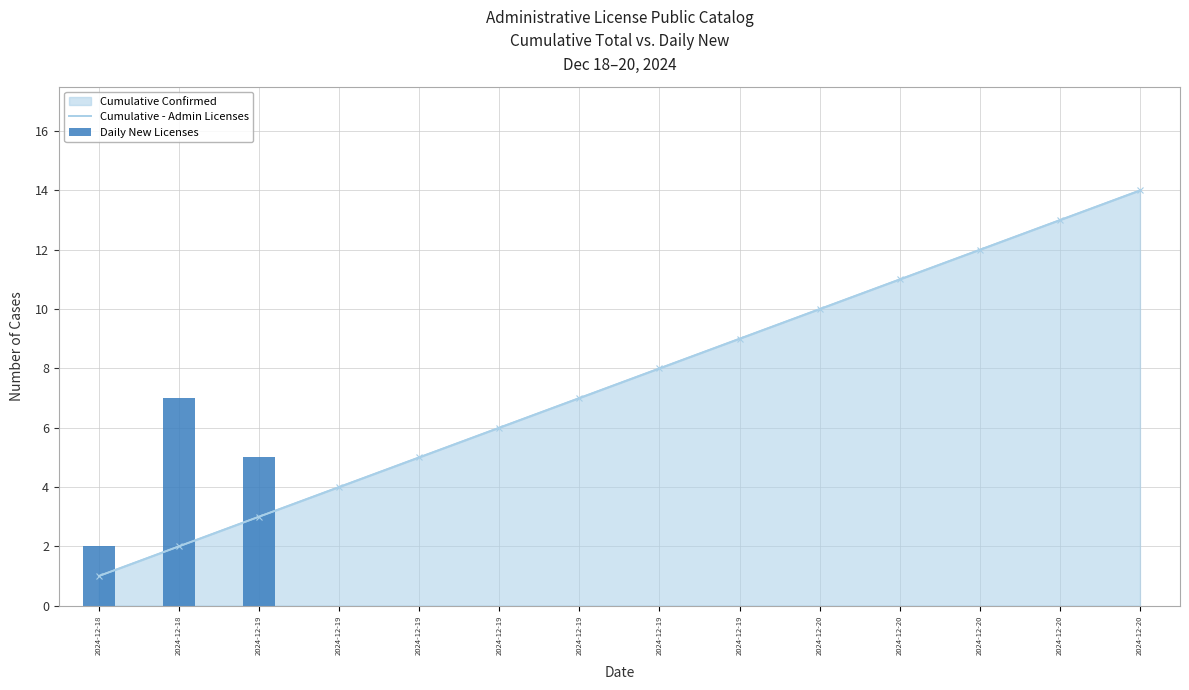

What is the ratio of the value at 2024-12-19 to the value at 2024-12-18?

4.0